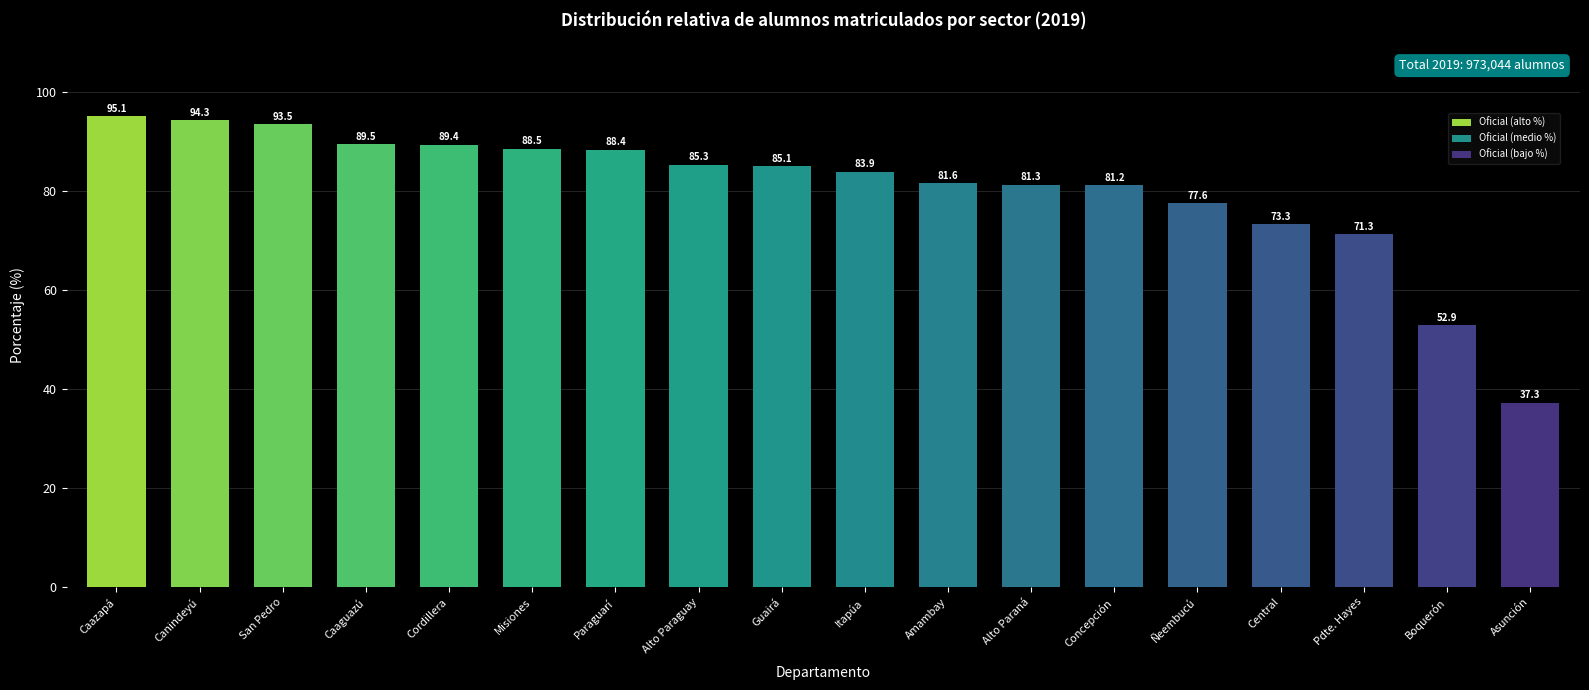

Reading right to left, list all the values displayed in this chart.

Asunción=37.3	Boquerón=52.9	Pdte. Hayes=71.3	Central=73.3	Ñeembucú=77.6	Concepción=81.2	Alto Paraná=81.3	Amambay=81.6	Itapúa=83.9	Guairá=85.1	Alto Paraguay=85.3	Paraguarí=88.4	Misiones=88.5	Cordillera=89.4	Caaguazú=89.5	San Pedro=93.5	Canindeyú=94.3	Caazapá=95.1